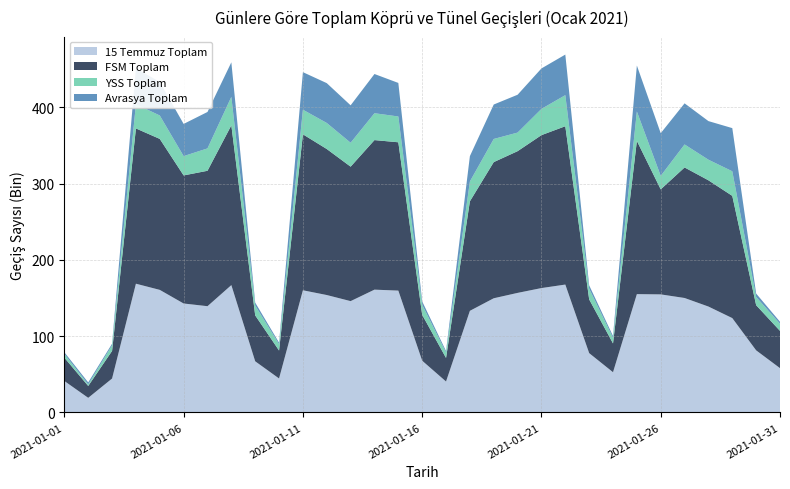

Reading left to right, what are all the values shown in this chart?

15 Temmuz Toplam: 2021-01-01=41214	2021-01-02=19135	2021-01-03=44445	2021-01-04=168750	2021-01-05=160661	2021-01-06=142803	2021-01-07=139270	2021-01-08=166908	2021-01-09=67029	2021-01-10=44524	2021-01-11=160124	2021-01-12=153905	2021-01-13=145910	2021-01-14=160960	2021-01-15=159710	2021-01-16=67810	2021-01-17=40534	2021-01-18=133208	2021-01-19=149671	2021-01-20=156704	2021-01-21=163035	2021-01-22=167624	2021-01-23=77744	2021-01-24=52717	2021-01-25=155086	2021-01-26=154746	2021-01-27=150025	2021-01-28=138800	2021-01-29=123672	2021-01-30=81398	2021-01-31=58063
FSM Toplam: 2021-01-01=30551	2021-01-02=15576	2021-01-03=36197	2021-01-04=203546	2021-01-05=197898	2021-01-06=167901	2021-01-07=177513	2021-01-08=209423	2021-01-09=60203	2021-01-10=36650	2021-01-11=204458	2021-01-12=191424	2021-01-13=176263	2021-01-14=196048	2021-01-15=194433	2021-01-16=60169	2021-01-17=30922	2021-01-18=143544	2021-01-19=178490	2021-01-20=185785	2021-01-21=200477	2021-01-22=207560	2021-01-23=70459	2021-01-24=37735	2021-01-25=200873	2021-01-26=137680	2021-01-27=171118	2021-01-28=165498	2021-01-29=160223	2021-01-30=59211	2021-01-31=48867
YSS Toplam: 2021-01-01=4841	2021-01-02=1972	2021-01-03=7370	2021-01-04=31757	2021-01-05=30693	2021-01-06=25302	2021-01-07=29335	2021-01-08=37364	2021-01-09=12889	2021-01-10=8277	2021-01-11=32271	2021-01-12=34135	2021-01-13=31371	2021-01-14=35229	2021-01-15=33816	2021-01-16=13117	2021-01-17=6976	2021-01-18=26052	2021-01-19=30330	2021-01-20=24369	2021-01-21=34379	2021-01-22=40750	2021-01-23=14009	2021-01-24=7236	2021-01-25=38539	2021-01-26=17688	2021-01-27=30158	2021-01-28=26994	2021-01-29=32242	2021-01-30=10760	2021-01-31=9374
Avrasya Toplam: 2021-01-01=2257	2021-01-02=2648	2021-01-03=2097	2021-01-04=47108	2021-01-05=43914	2021-01-06=42204	2021-01-07=47760	2021-01-08=45267	2021-01-09=3866	2021-01-10=1985	2021-01-11=49204	2021-01-12=52209	2021-01-13=49059	2021-01-14=51406	2021-01-15=43979	2021-01-16=4455	2021-01-17=2017	2021-01-18=33189	2021-01-19=45158	2021-01-20=49606	2021-01-21=53053	2021-01-22=53174	2021-01-23=4419	2021-01-24=2466	2021-01-25=60244	2021-01-26=55949	2021-01-27=53883	2021-01-28=50611	2021-01-29=56569	2021-01-30=4488	2021-01-31=2546